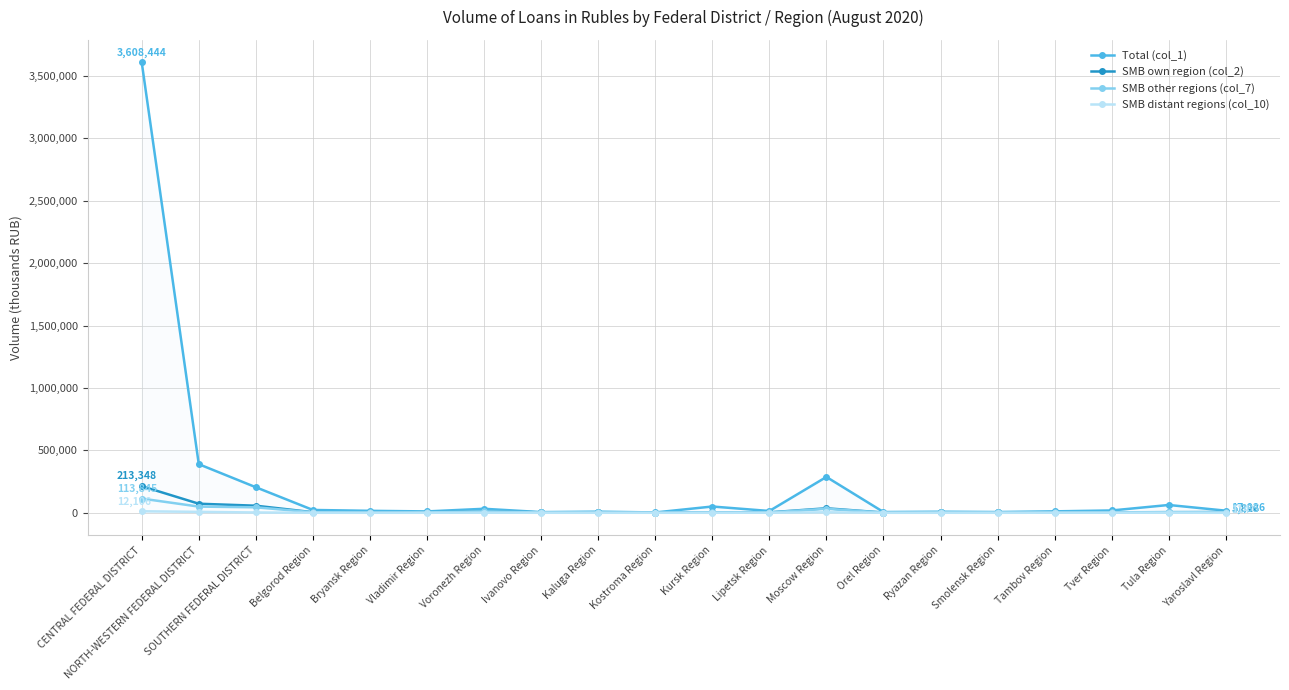

True or false: Total (col_1) has more than 0 interior local peaks.

True